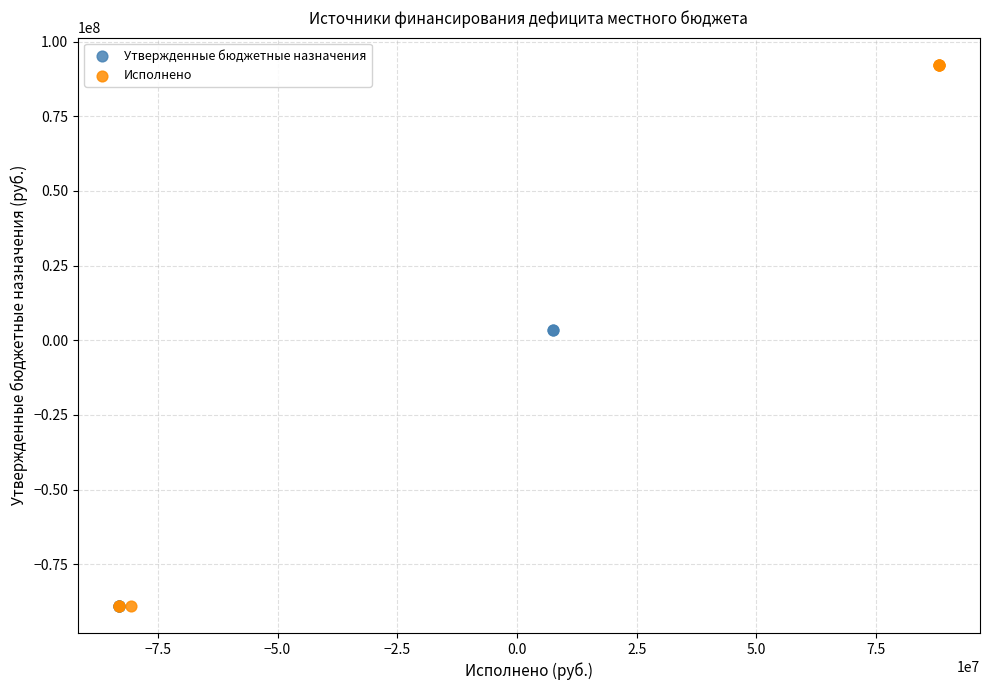

Which series reaches the maximum Y coordinate?

Исполнено